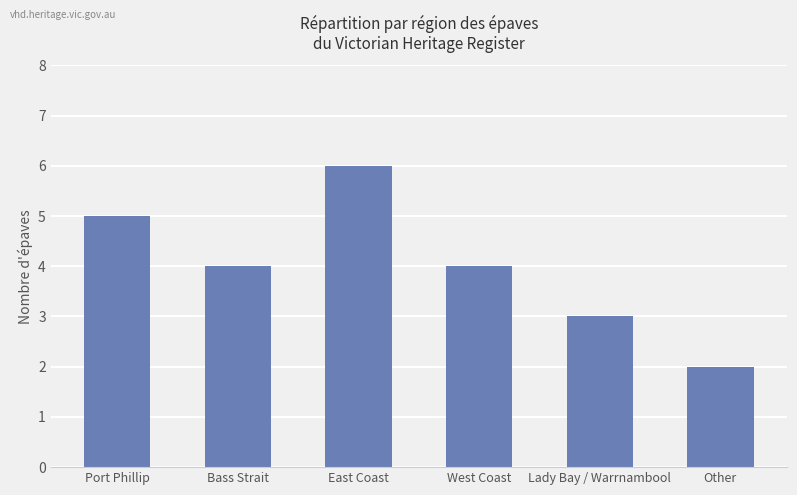

What position from the left is East Coast?

3